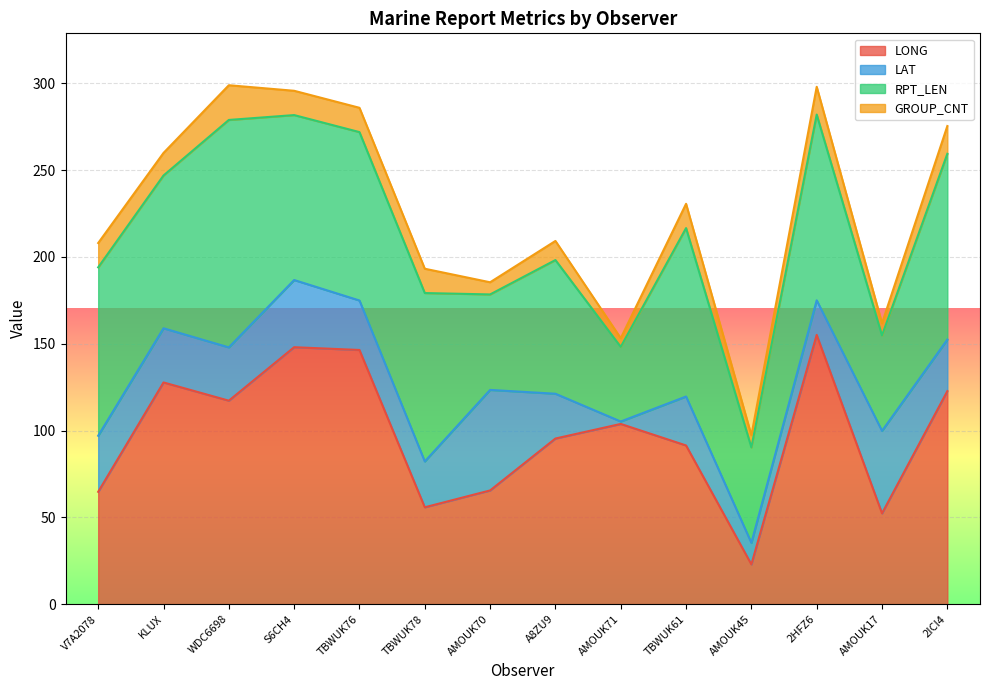

Where do RPT_LEN and LAT first cross each other?

TBWUK78 and AMOUK70